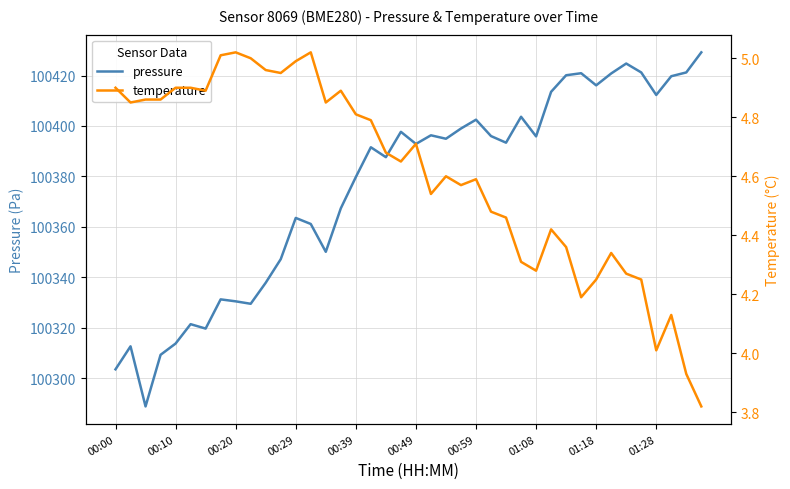

What are all the series names shown in the legend?

pressure, temperature